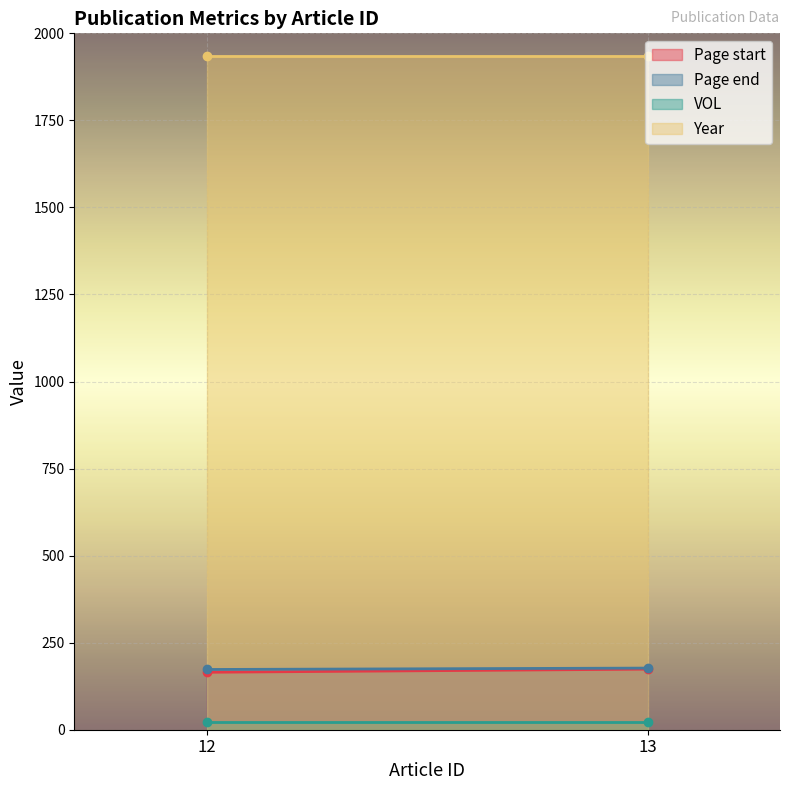

What are all the series names shown in the legend?

Page start, Page end, VOL, Year